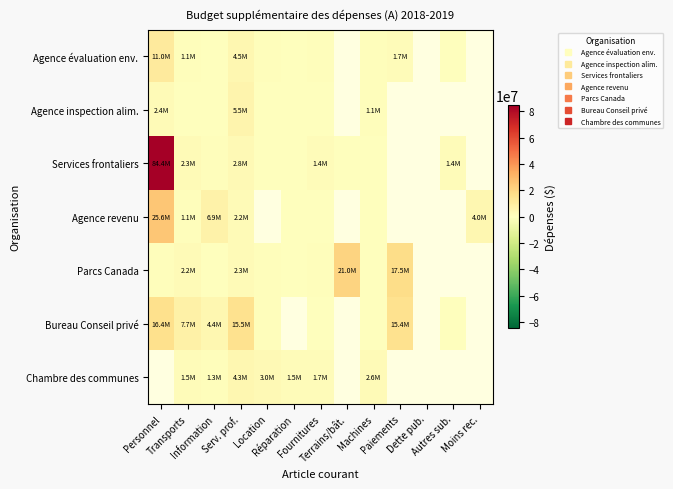

What is the difference between the maximum and minimum values in the Agence inspection alim. series?

5487355.0